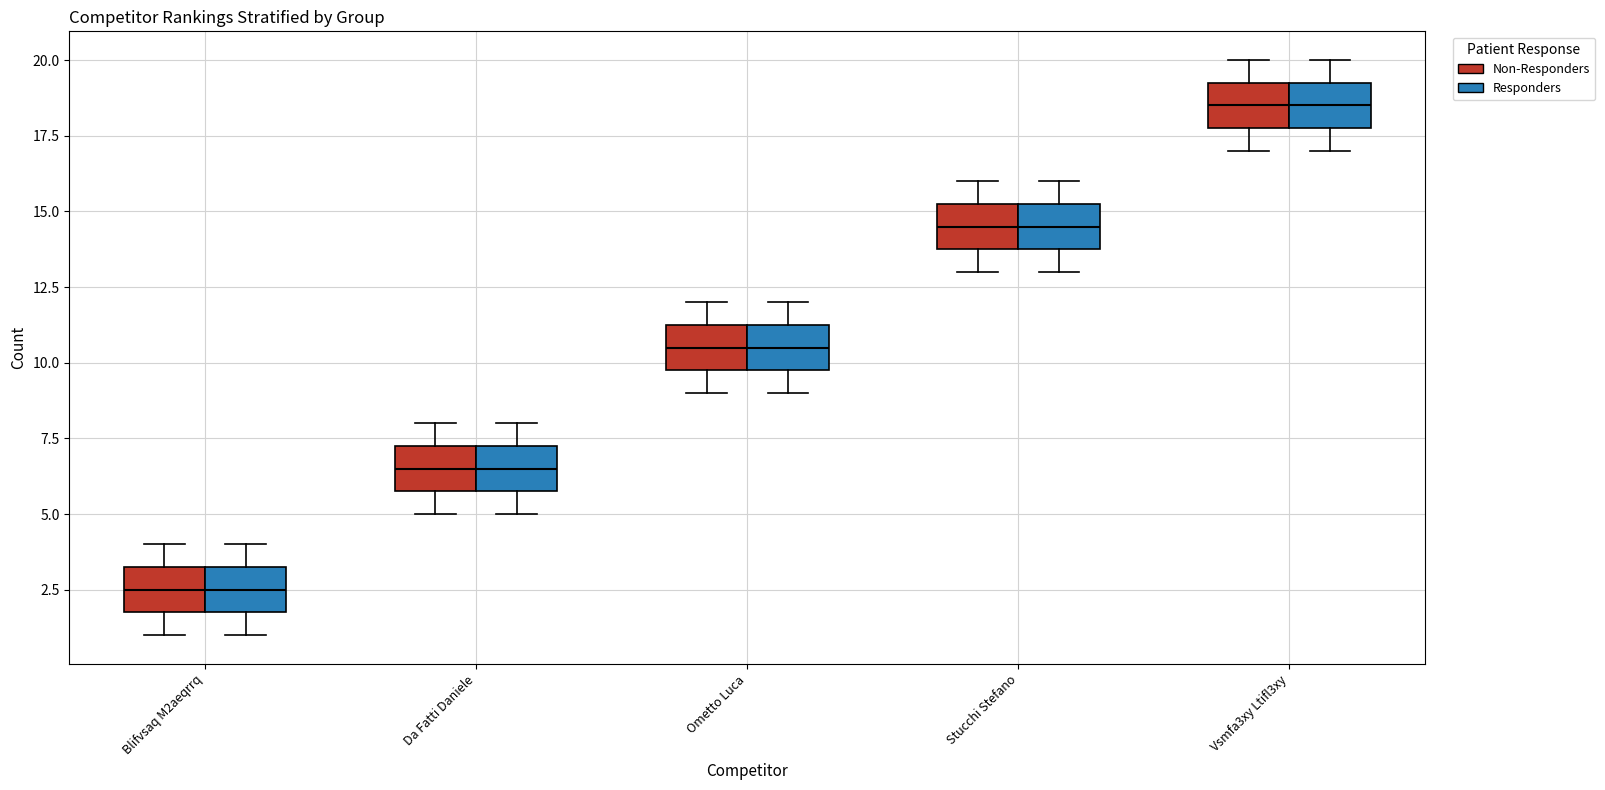

Reading left to right, transcribe this box plot: for each box, give where its median line is, the range the box spans, and where its two whiskers end, as read against the y-axis. The values are not printed on the chart, so give them approximately, as read against the axis.

Blifvsaq M2aeqrrq (Non-Responders): median 2.5, box 2.0 to 3.5, whiskers 1.0 to 4.0
Blifvsaq M2aeqrrq (Responders): median 2.5, box 2.0 to 3.5, whiskers 1.0 to 4.0
Da Fatti Daniele (Non-Responders): median 6.5, box 6.0 to 7.5, whiskers 5.0 to 8.0
Da Fatti Daniele (Responders): median 6.5, box 6.0 to 7.5, whiskers 5.0 to 8.0
Ometto Luca (Non-Responders): median 10.5, box 10.0 to 11.5, whiskers 9.0 to 12.0
Ometto Luca (Responders): median 10.5, box 10.0 to 11.5, whiskers 9.0 to 12.0
Stucchi Stefano (Non-Responders): median 14.5, box 14.0 to 15.5, whiskers 13.0 to 16.0
Stucchi Stefano (Responders): median 14.5, box 14.0 to 15.5, whiskers 13.0 to 16.0
Vsmfa3xy Ltifl3xy (Non-Responders): median 18.5, box 18.0 to 19.5, whiskers 17.0 to 20.0
Vsmfa3xy Ltifl3xy (Responders): median 18.5, box 18.0 to 19.5, whiskers 17.0 to 20.0